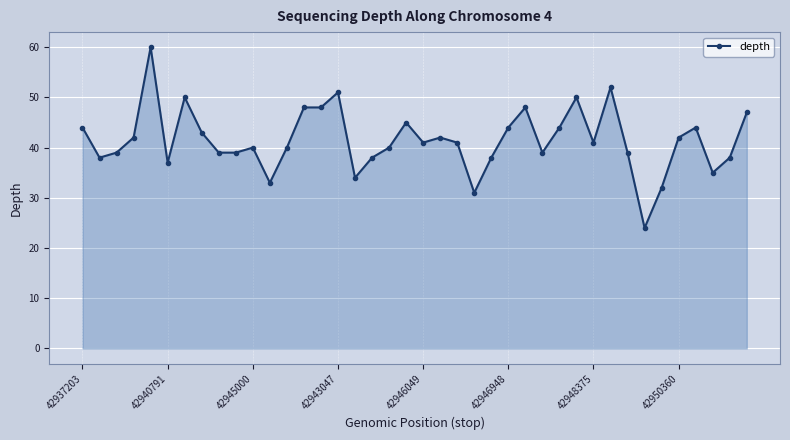

What is the value of the 16th point from the left?

51